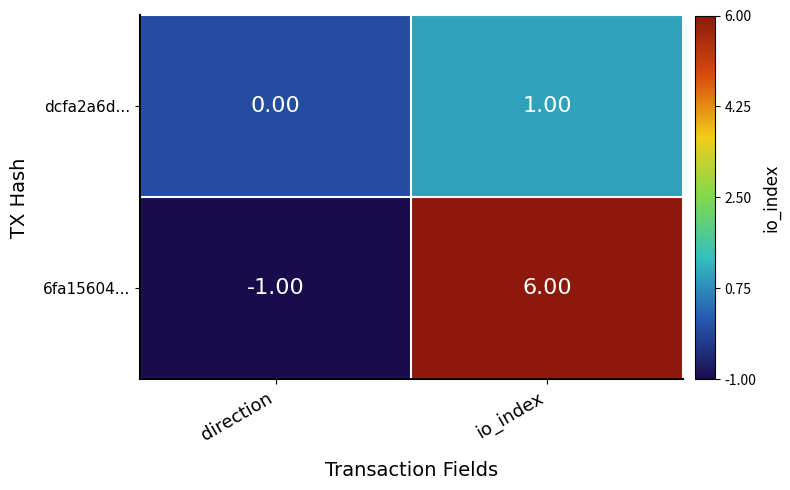

What is the sum of all 6fa15604... values?

5